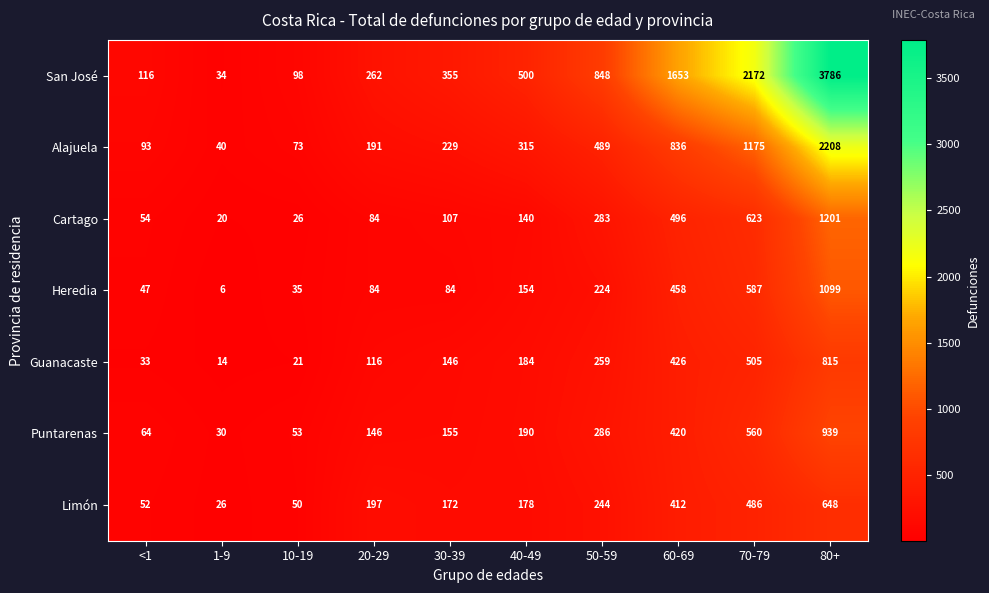

What is the total value across all series at 60-69?

4701